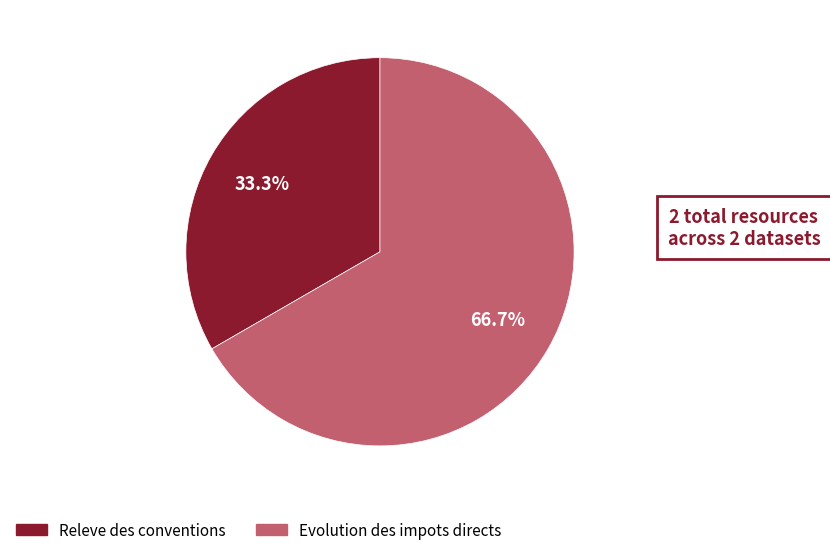

Does any single category account for the majority?

Yes